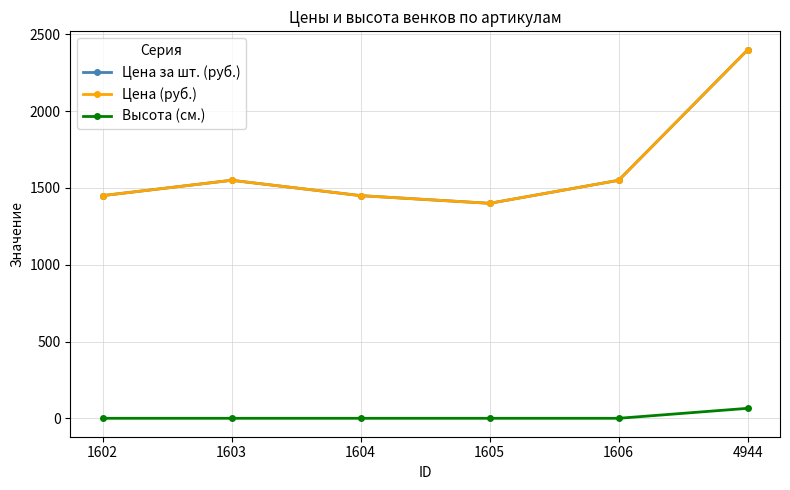

How many series are shown in this chart?

3